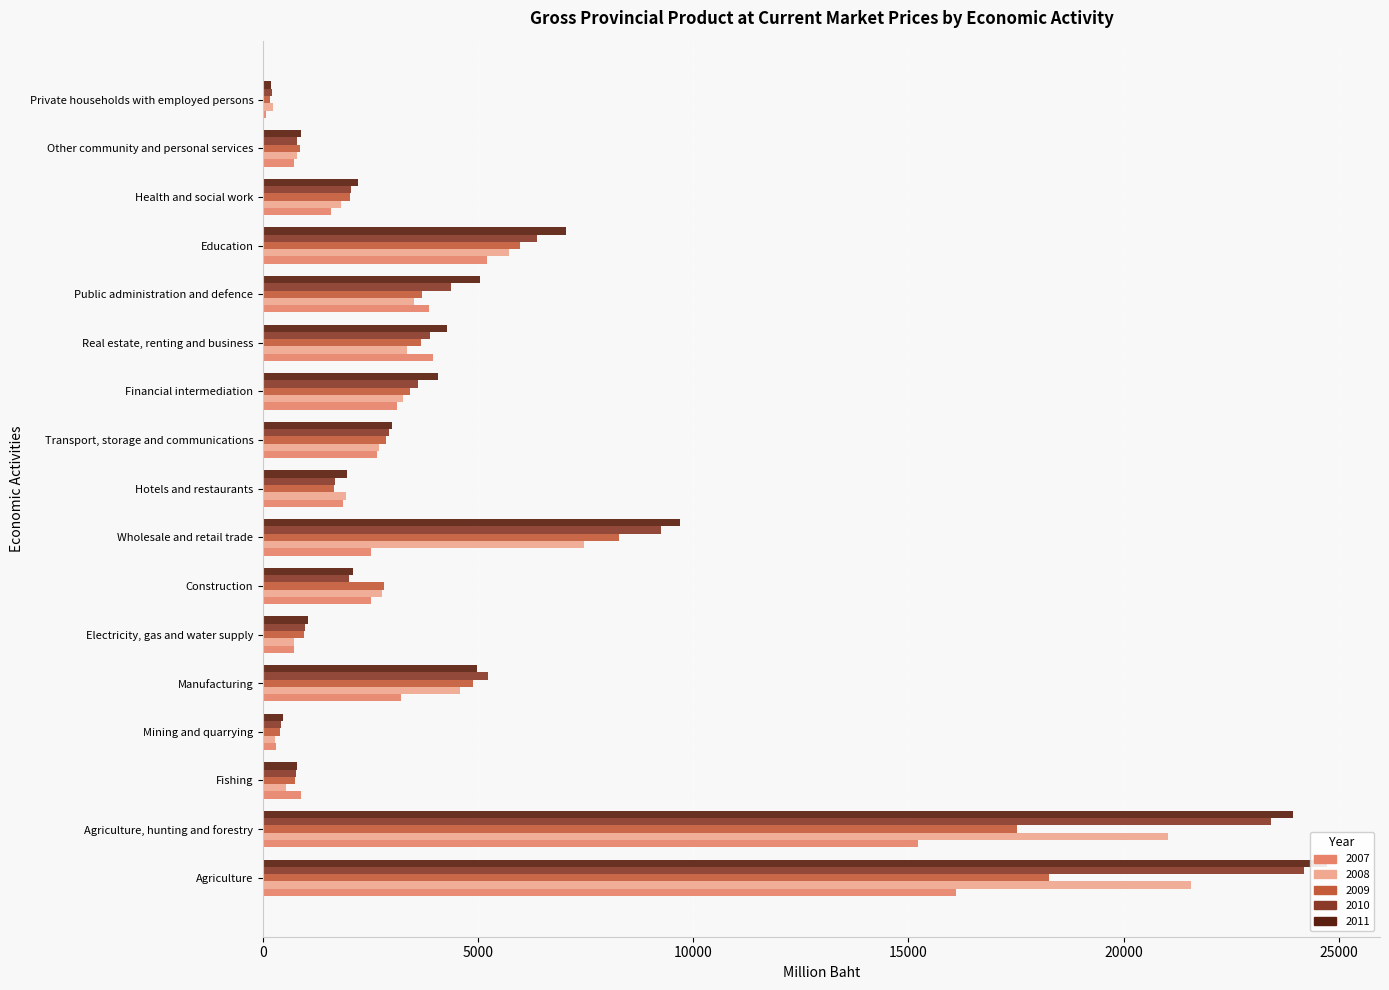

List the labels in order of 2009 value, largest first.

Agriculture, Agriculture, hunting and forestry, Wholesale and retail trade, Education, Manufacturing, Public administration and defence, Real estate, renting and business, Financial intermediation, Transport, storage and communications, Construction, Health and social work, Hotels and restaurants, Electricity, gas and water supply, Other community and personal services, Fishing, Mining and quarrying, Private households with employed persons